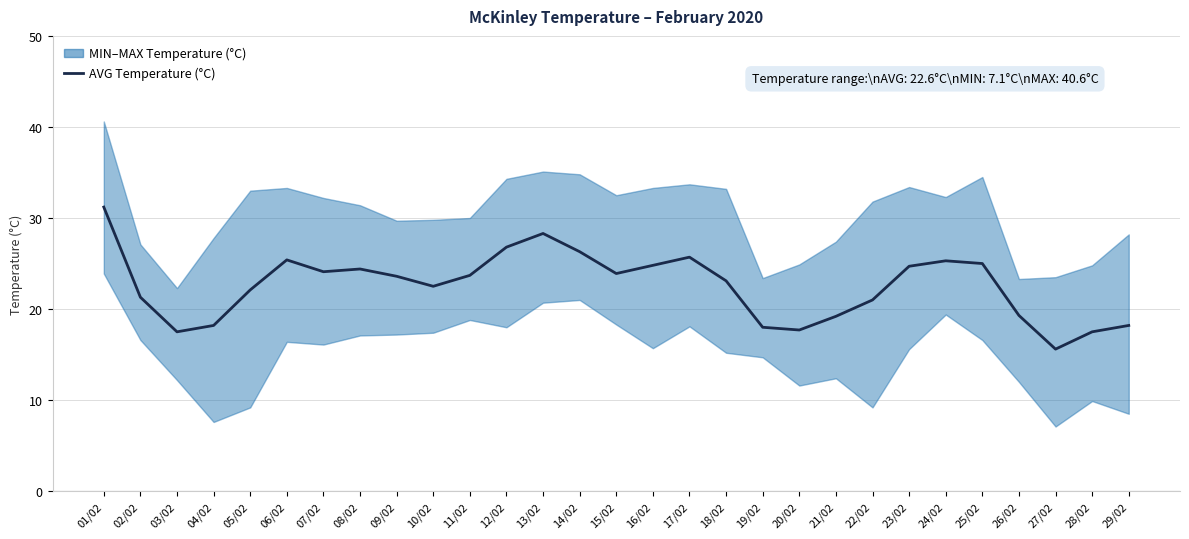

What is the sum of all values?

654.4